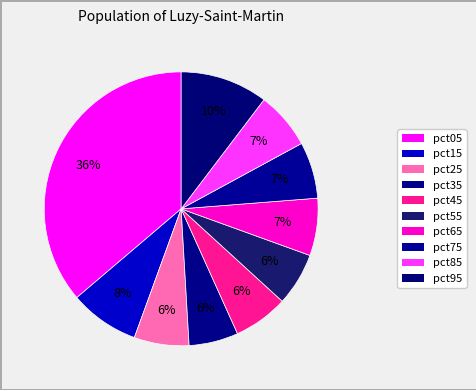

What is the ratio of the value at pct25 to the value at pct05?

0.2